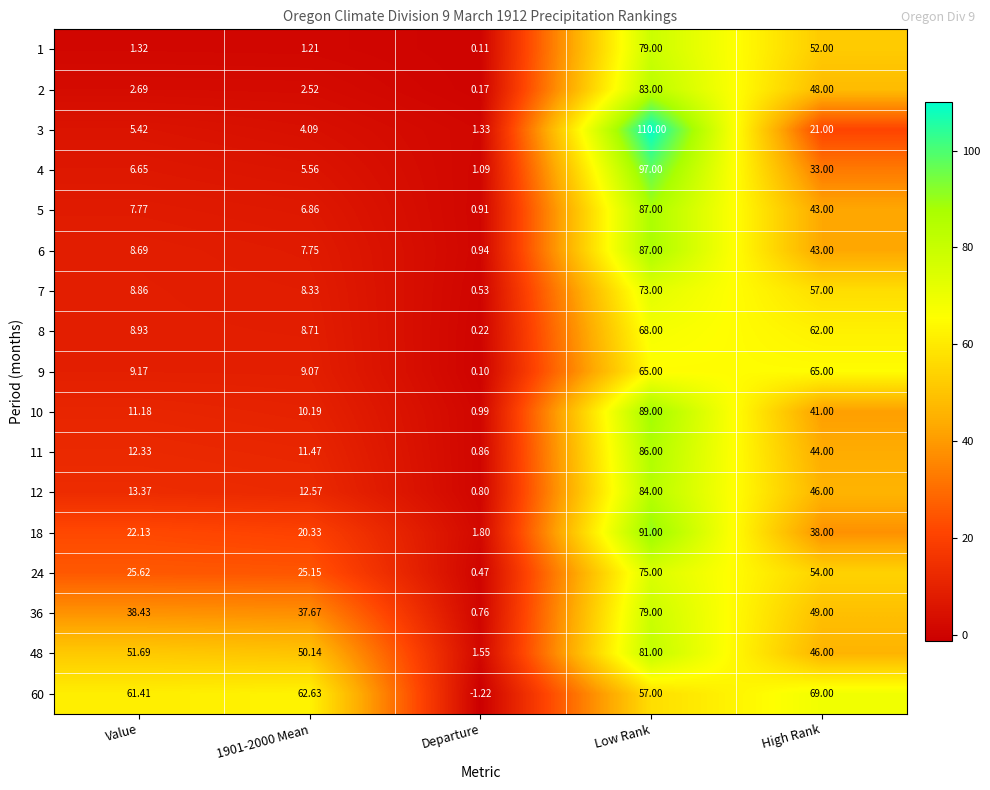

Where is 12 nearest to the value 42?

High Rank